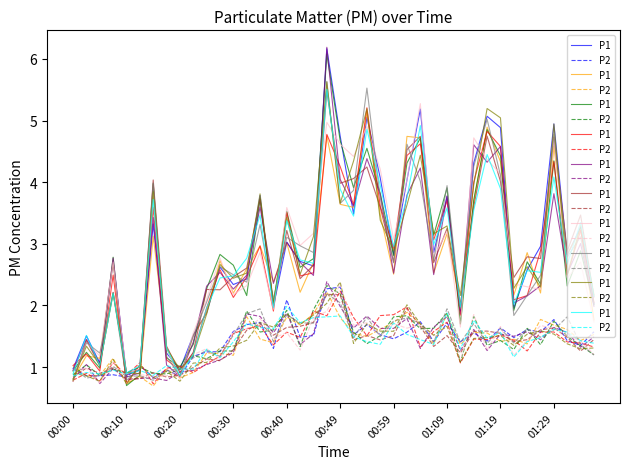

Is this an area chart (filled region under the line)?

No